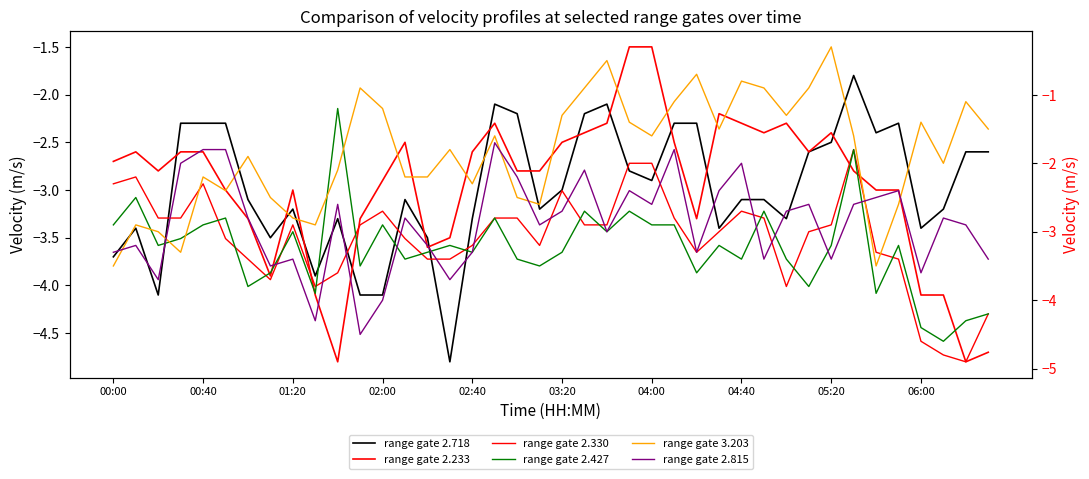

What is the smallest value displayed?

-4.9